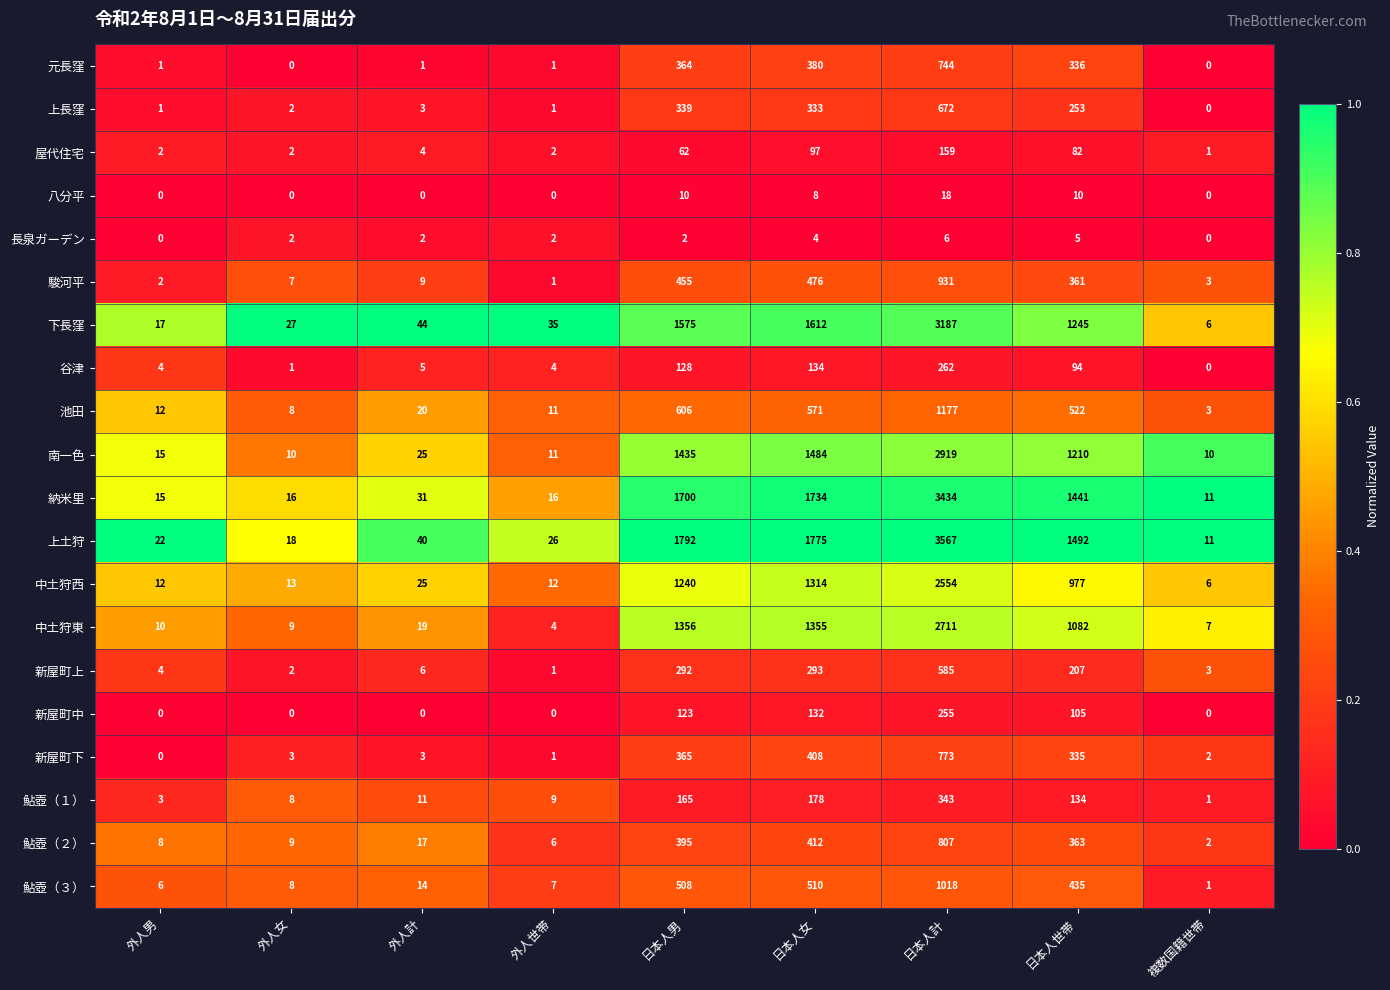

What is the sum of all 中土狩西 values?

6153